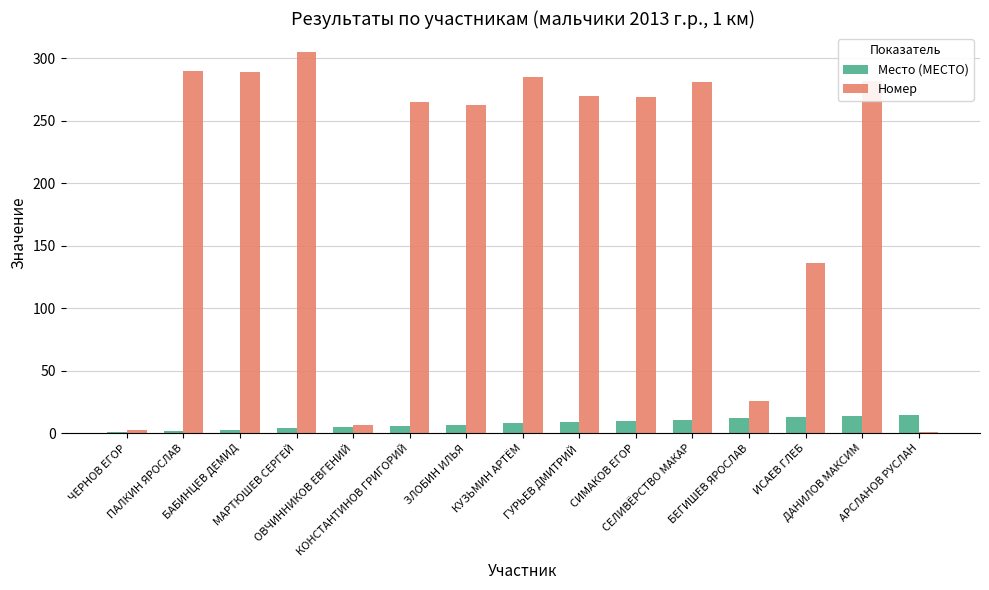

What is the sum of all Номер values?

2972